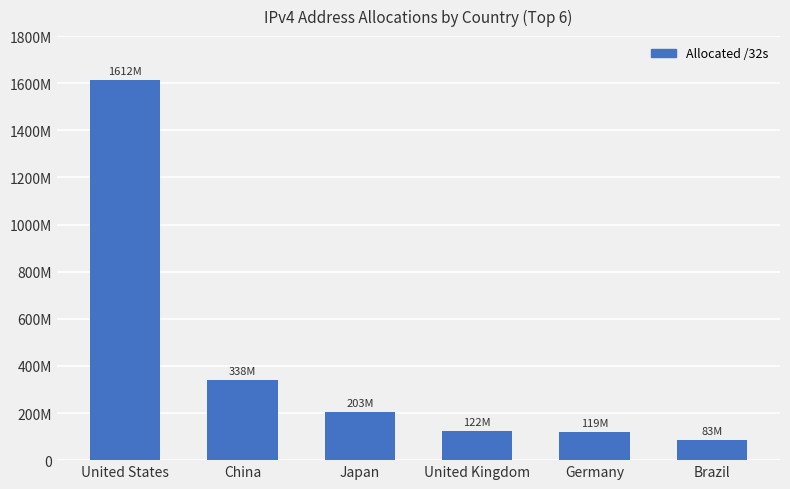

What is the greatest value displayed?

1612859136